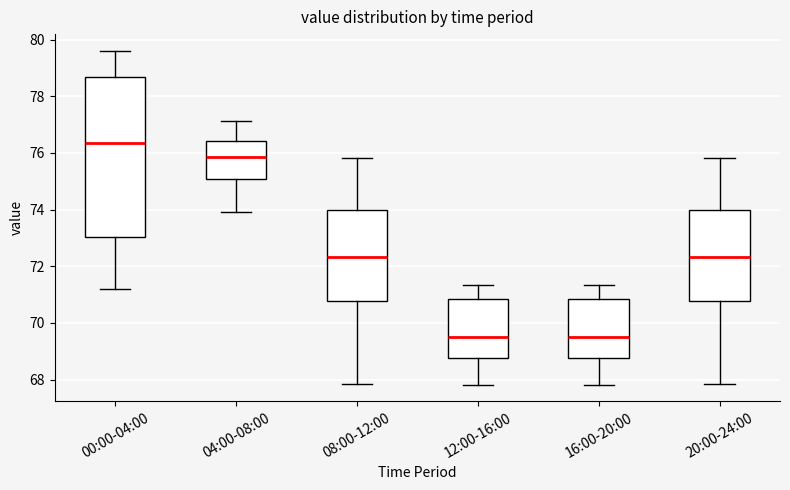

Comparing the boxes themselves (not the whiskers), which one is the tallest?

00:00-04:00